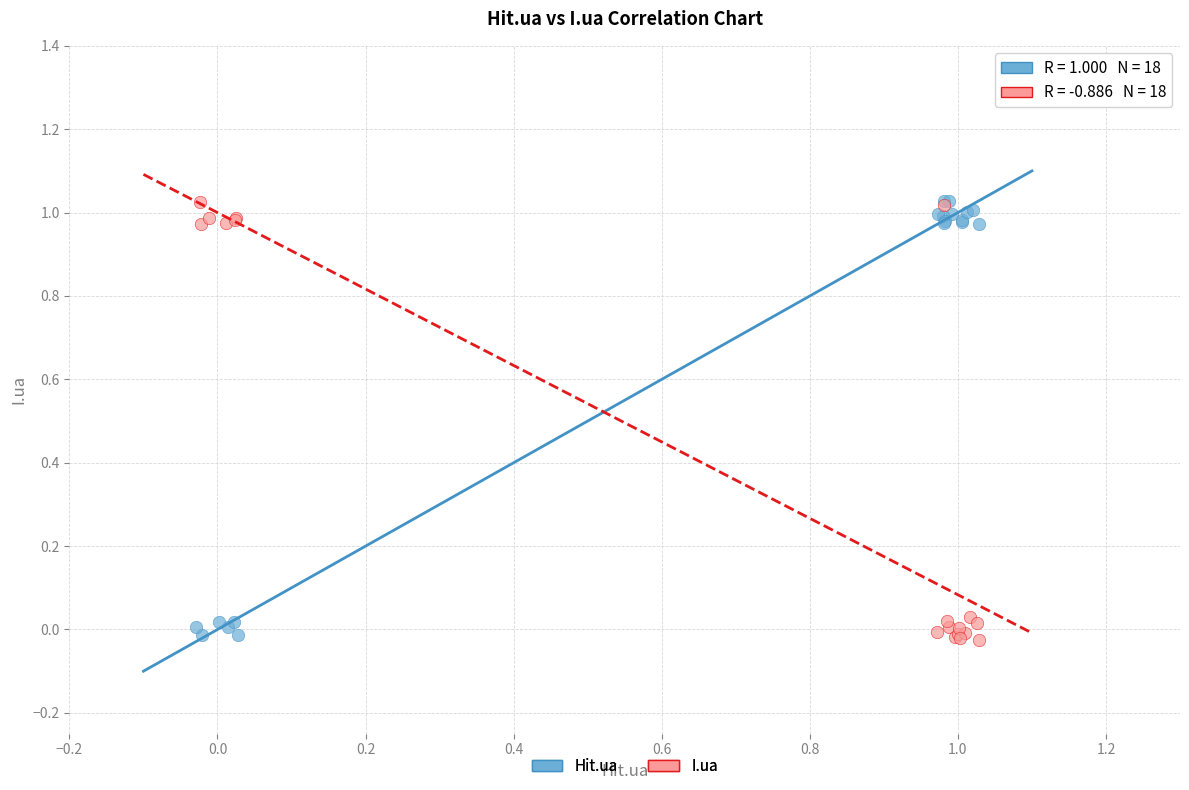

What are all the series names shown in the legend?

Hit.ua, I.ua